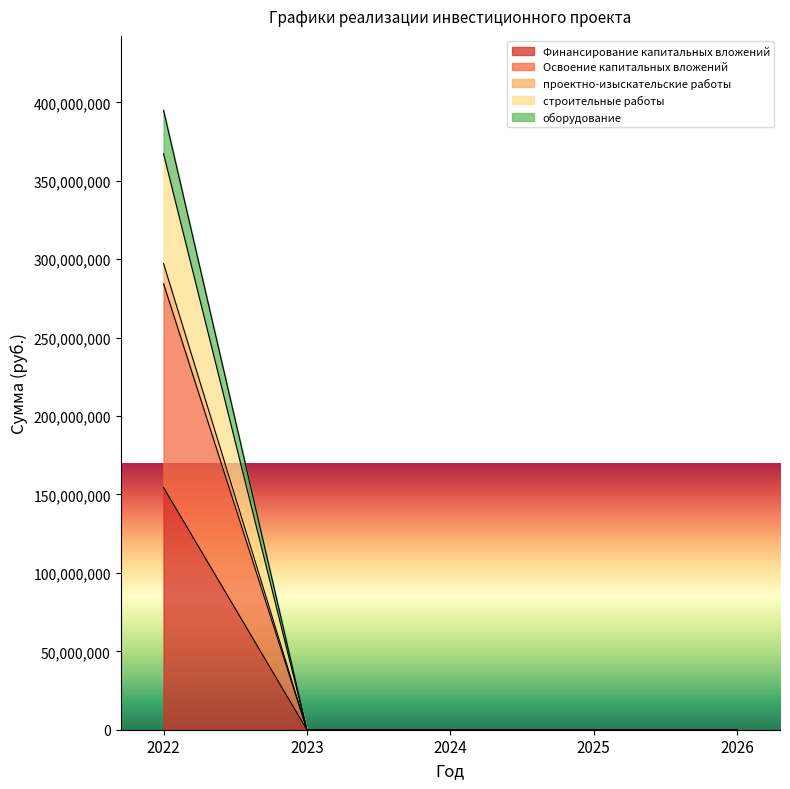

Which category has the lowest value across all series?

2023